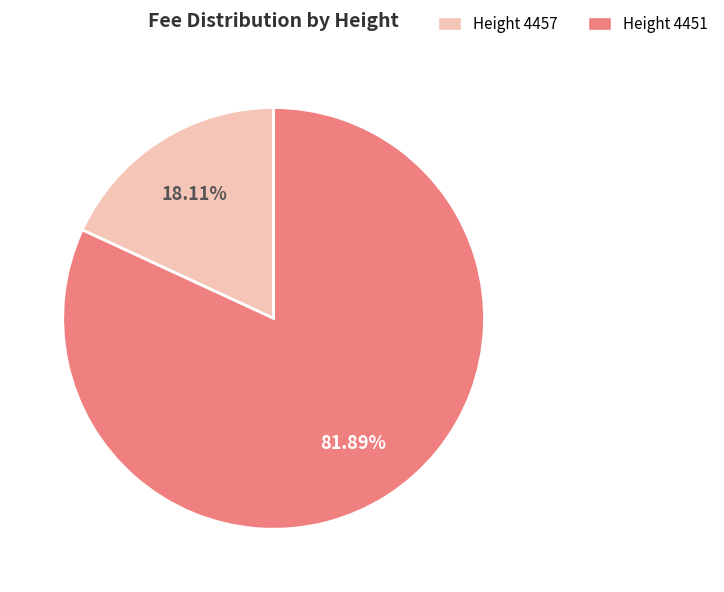

What is the largest slice in the pie chart?

Height 4451